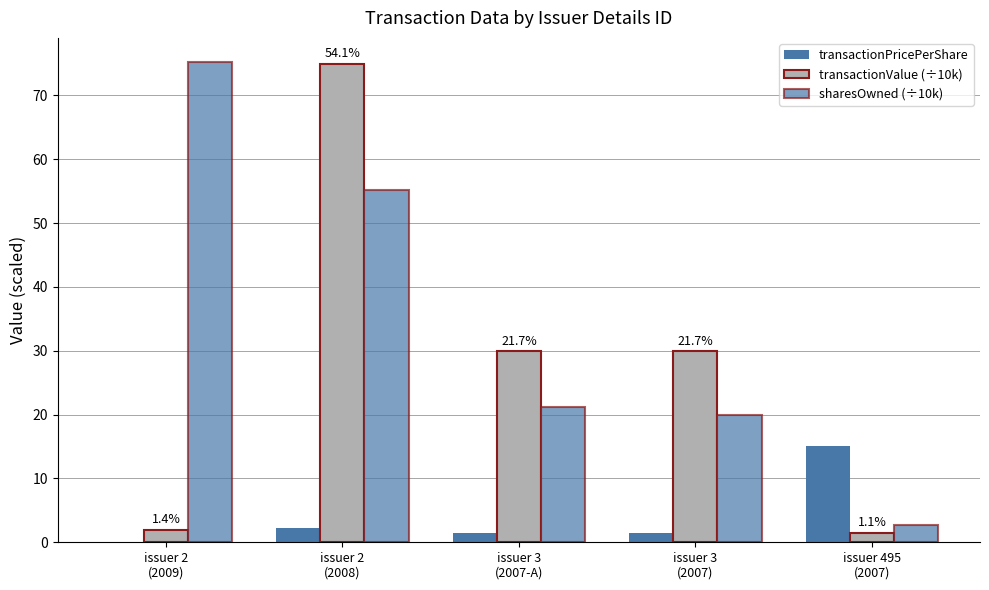

What position from the right is issuer 3
(2007)?

2